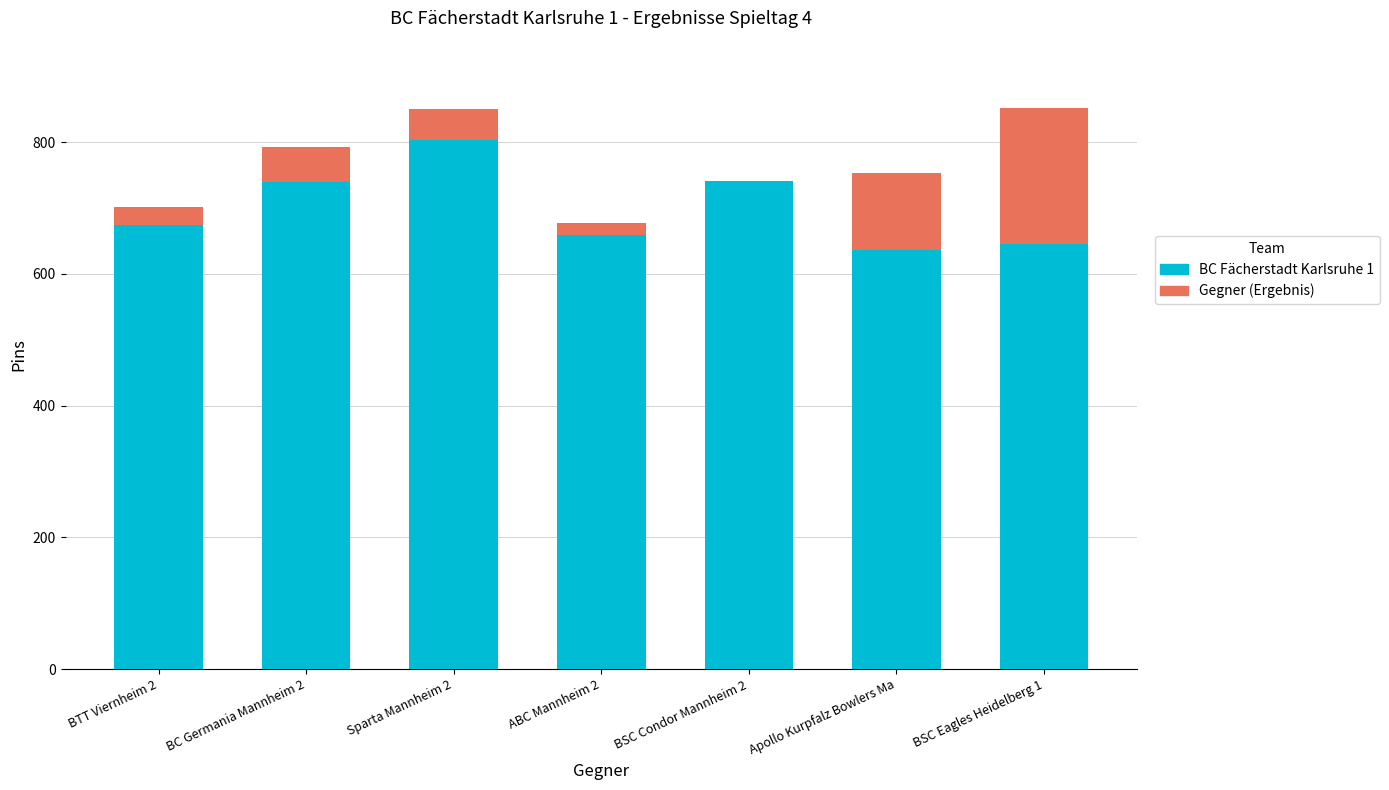

Which category has the highest value in the BC Fächerstadt Karlsruhe 1 series?

Sparta Mannheim 2